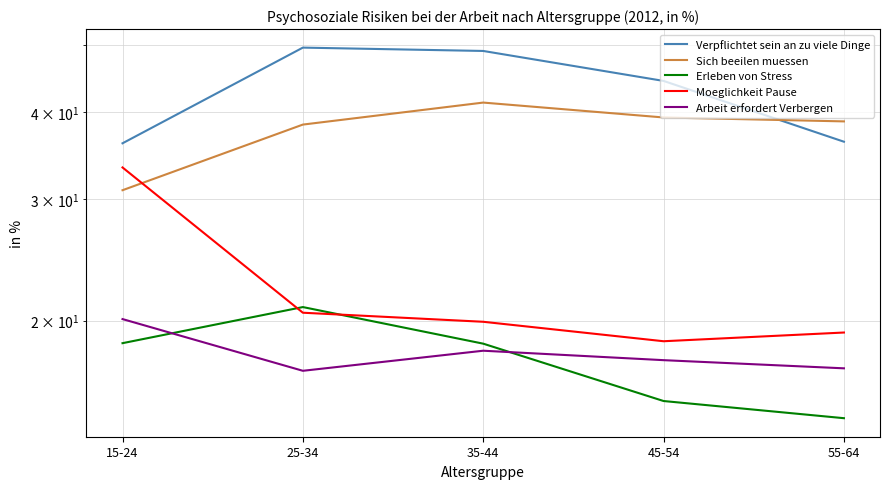

True or false: Arbeit erfordert Verbergen and Verpflichtet sein an zu viele Dinge intersect in this chart.

False